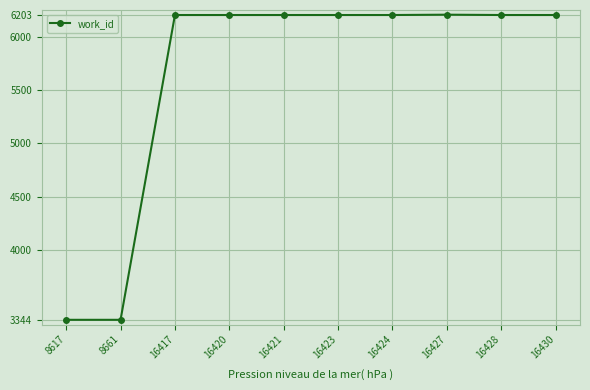

What is the minimum value shown in the chart?

3344